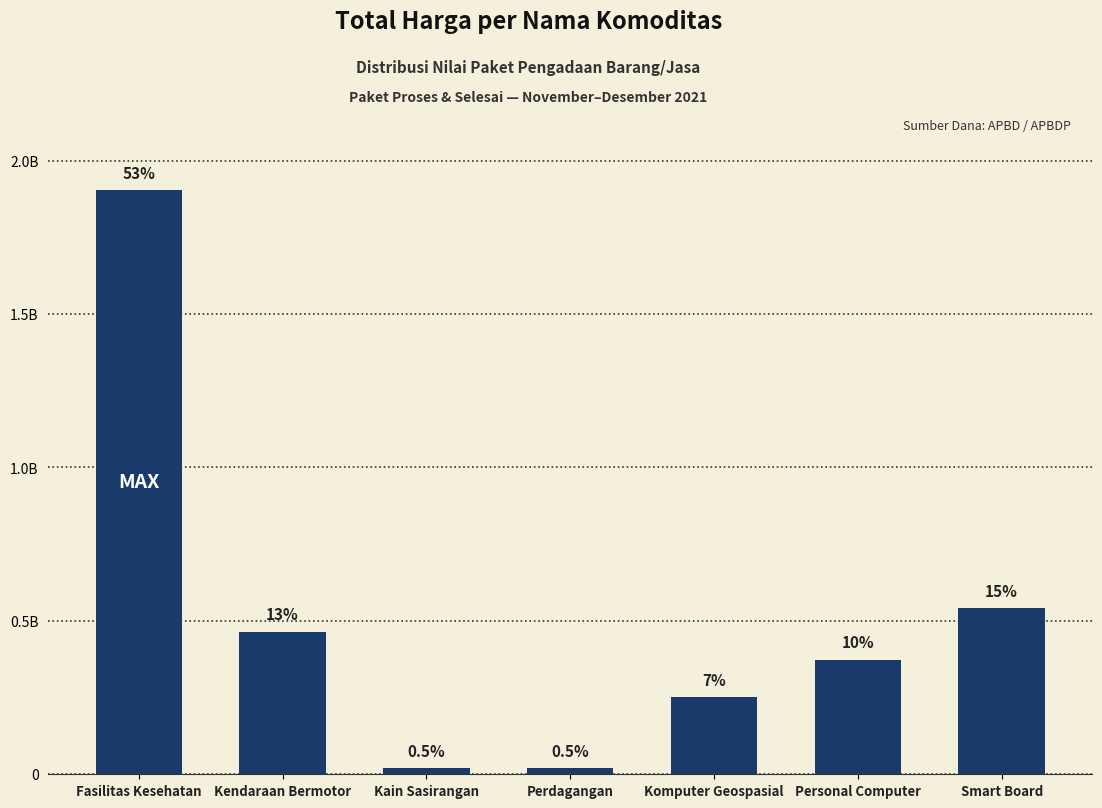

The chart shows a value of 373404000 at Personal Computer. True or false?

True